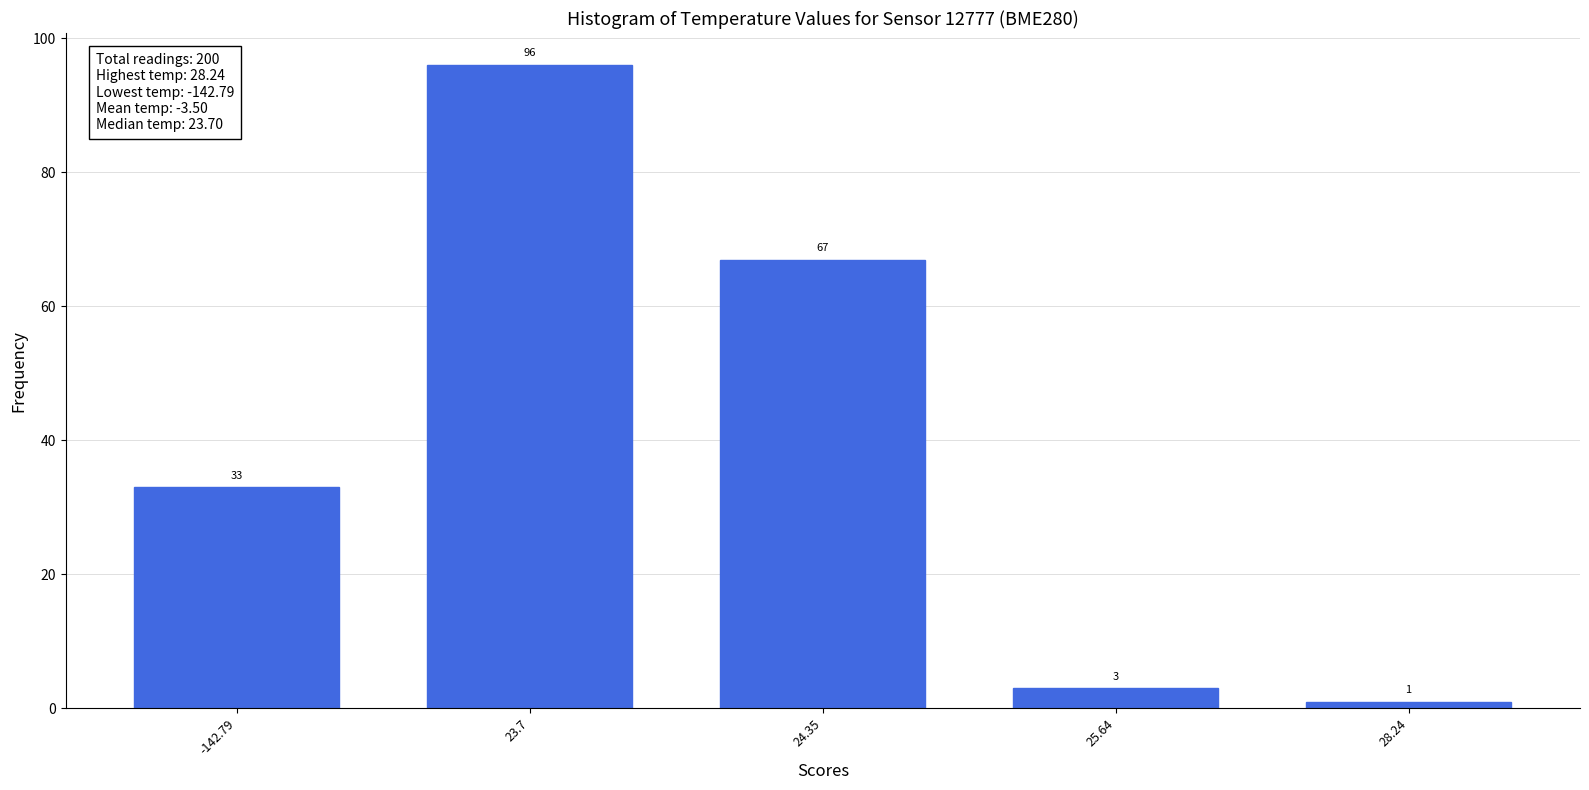

Reading left to right, transcribe all the data shown in this chart.

33	96	67	3	1